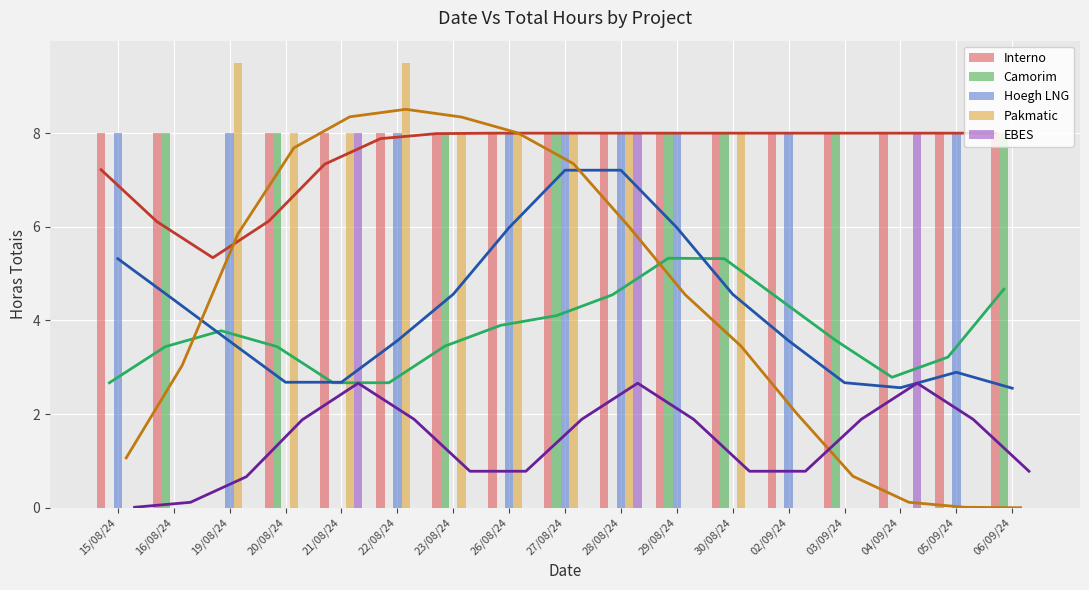

Reading left to right, transcribe all the data shown in this chart.

Interno: 8.0	8.0	0.0	8.0	8.0	8.0	8.0	8.0	8.0	8.0	8.0	8.0	8.0	8.0	8.0	8.0	8.0
Camorim: 0.0	8.0	0.0	8.0	0.0	0.0	8.0	0.0	8.0	0.0	8.0	8.0	0.0	8.0	0.0	0.0	8.0
Hoegh LNG: 8.0	0.0	8.0	0.0	0.0	8.0	0.0	8.0	8.0	8.0	8.0	0.0	8.0	0.0	0.0	8.0	0.0
Pakmatic: 0.0	0.0	9.5	8.0	8.0	9.5	8.0	8.0	8.0	8.0	0.0	8.0	0.0	0.0	0.0	0.0	0.0
EBES: 0.0	0.0	0.0	0.0	8.0	0.0	0.0	0.0	0.0	8.0	0.0	0.0	0.0	0.0	8.0	0.0	0.0